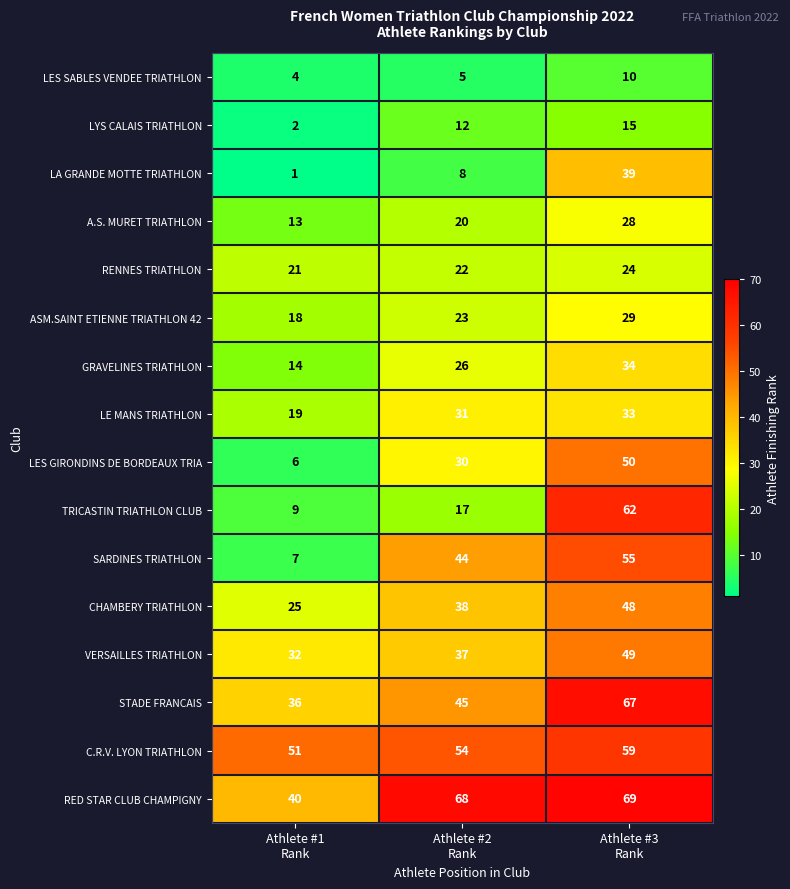

At which category is the sum across all series the highest?

Athlete #3
Rank